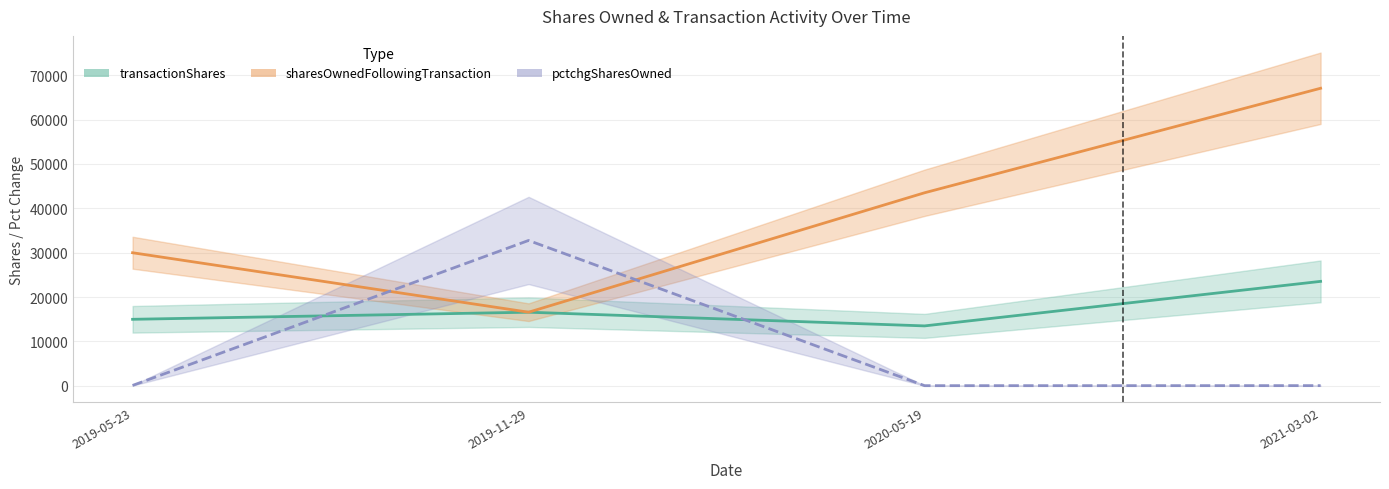

What position from the left is 2019-05-23?

1